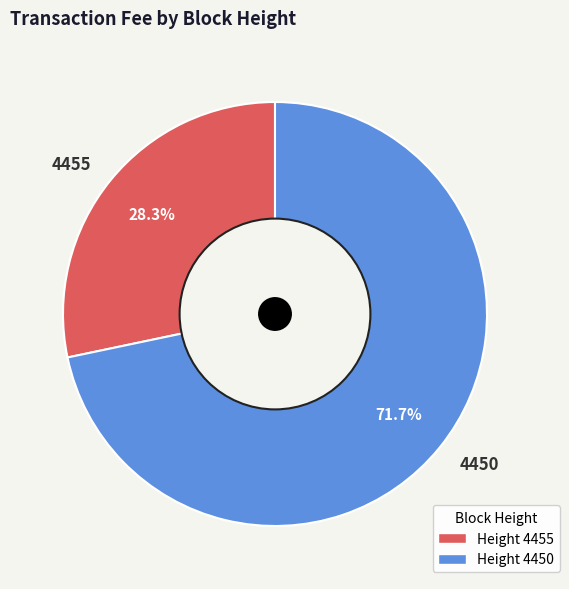

Which category accounts for the majority?

4450